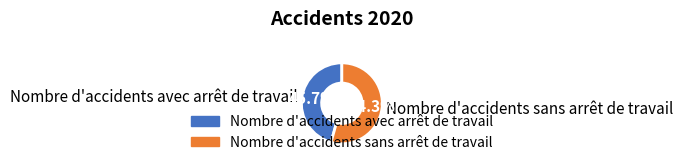

Rank the categories by value from highest to lowest.

Nombre d'accidents sans arrêt de travail, Nombre d'accidents avec arrêt de travail